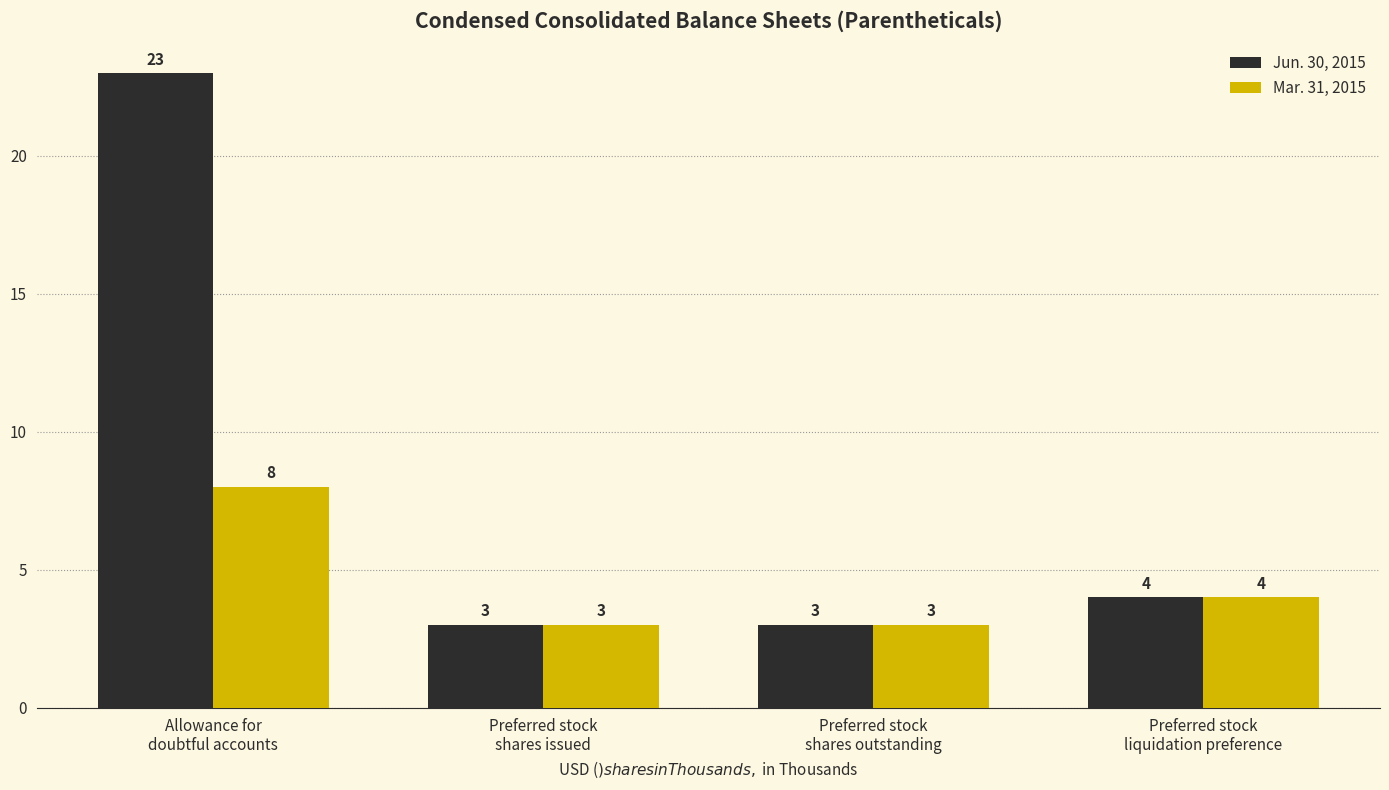

What is the difference between the second highest and second lowest values in the Mar. 31, 2015 series?

1